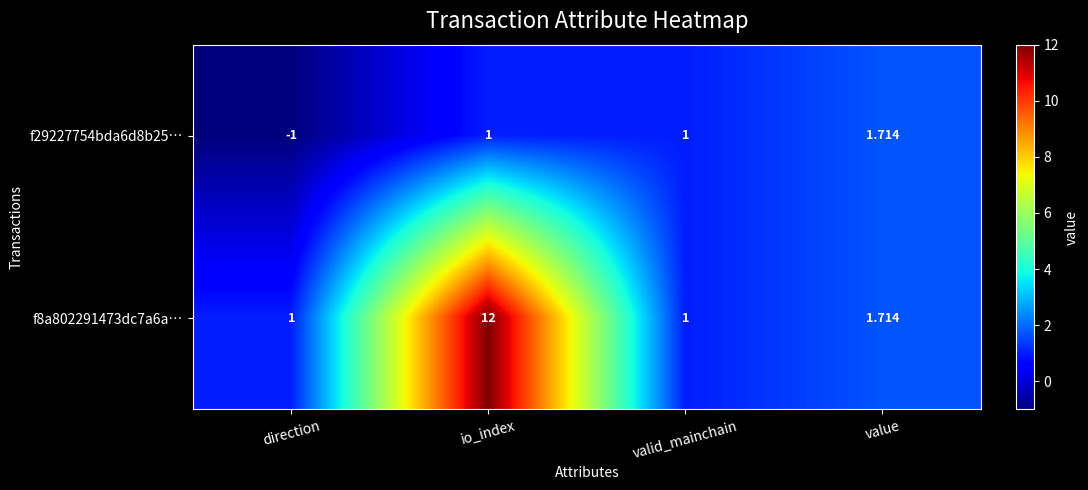

Which category has the lowest value in the f29227754bda6d8b25… series?

direction